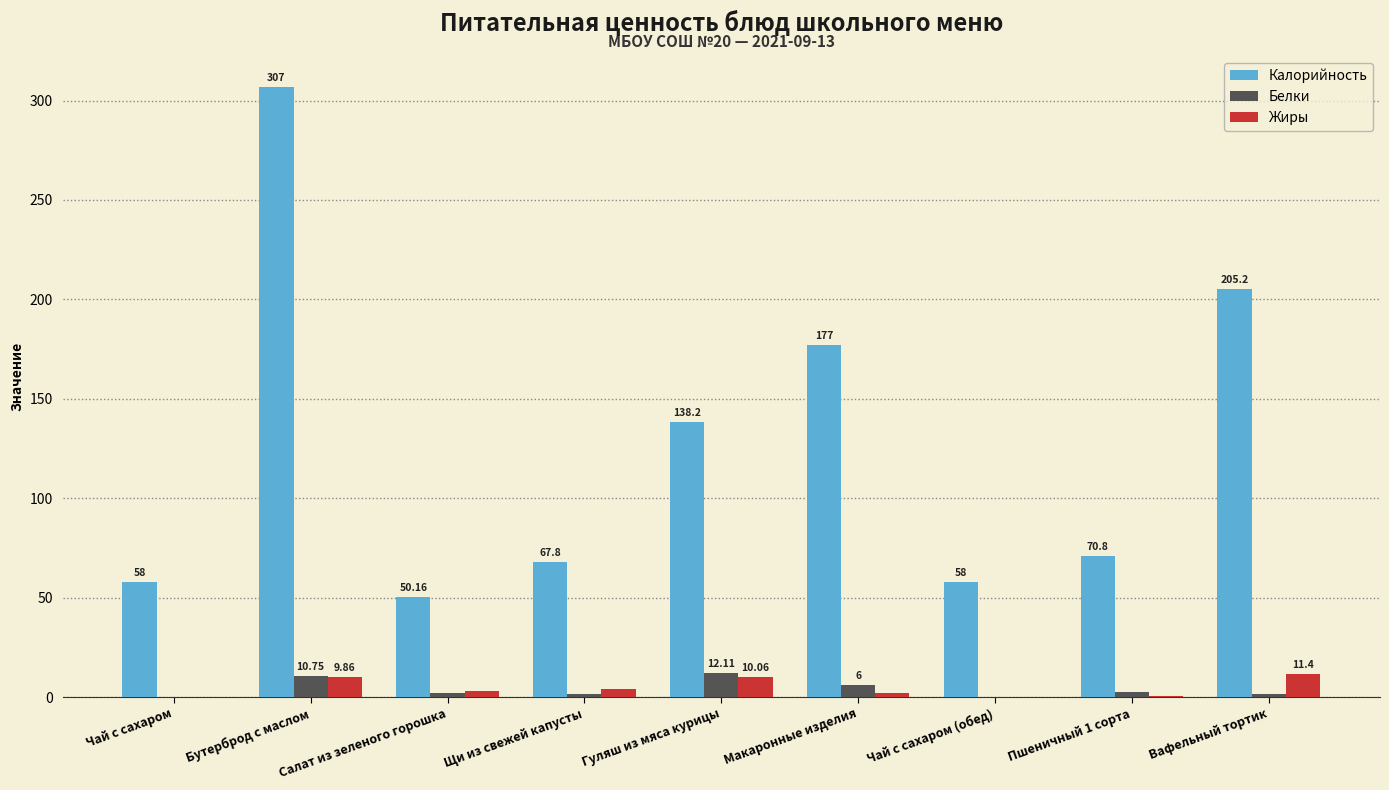

Read the Белки value at Щи из свежей капусты.

1.4